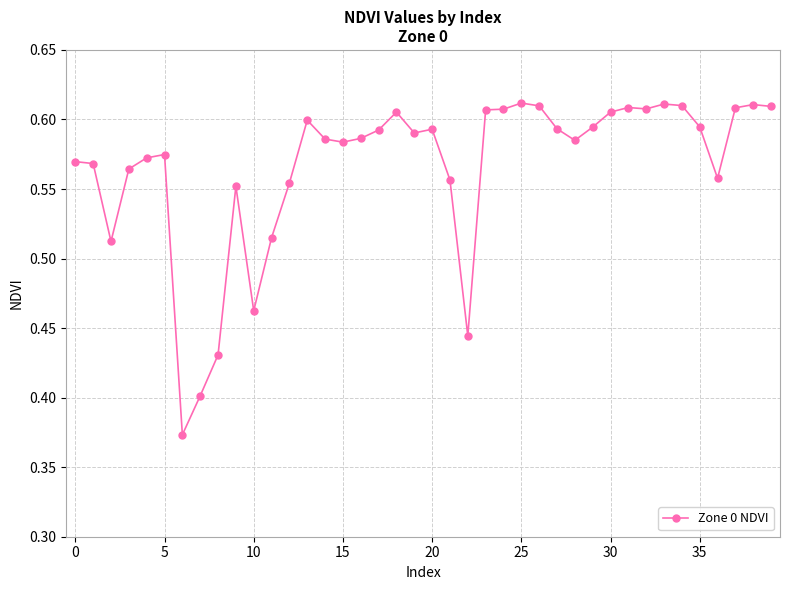

How many values are between 0 and 1?

40